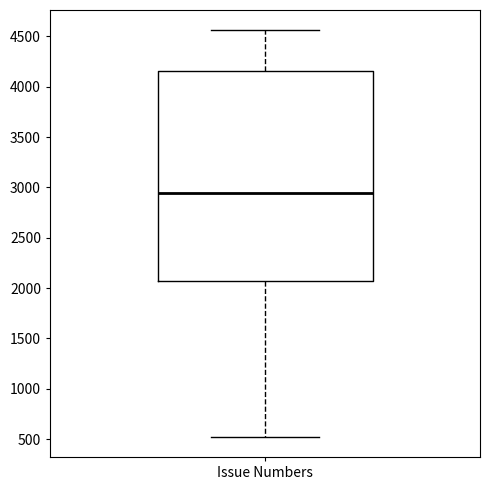

Transcribe this box plot: give where the median line is, the range the box spans, and where the two whiskers end, as read against the y-axis. The values are not printed on the chart, so give them approximately, as read against the axis.

median 2950, box 2050 to 4150, whiskers 500 to 4550